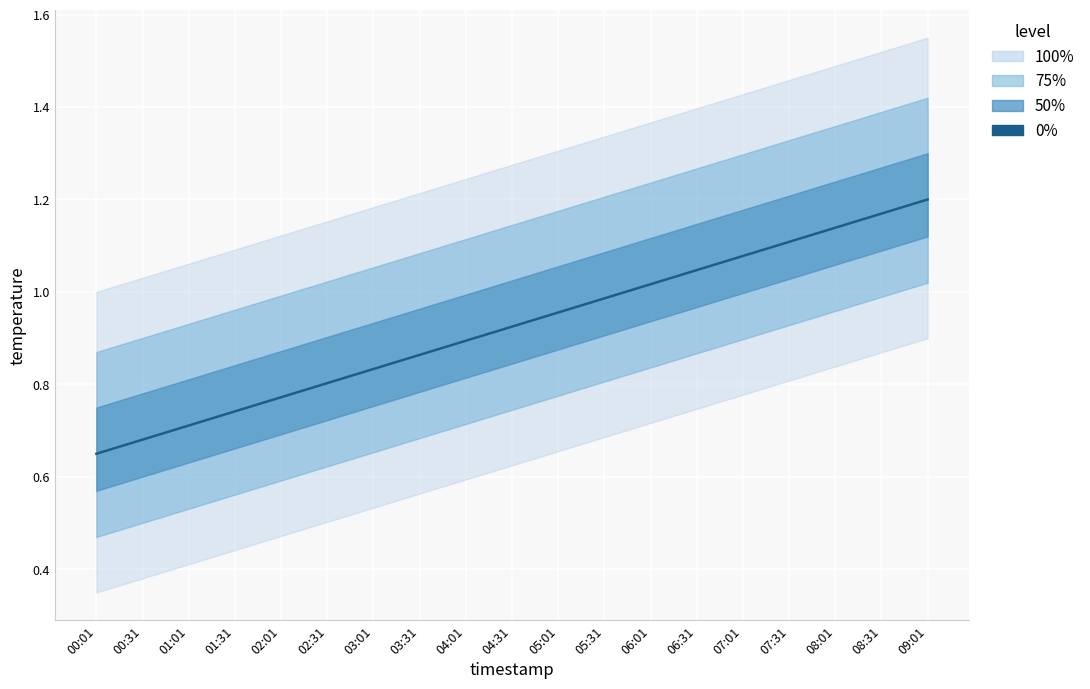

What is the sum of all values?

17.6